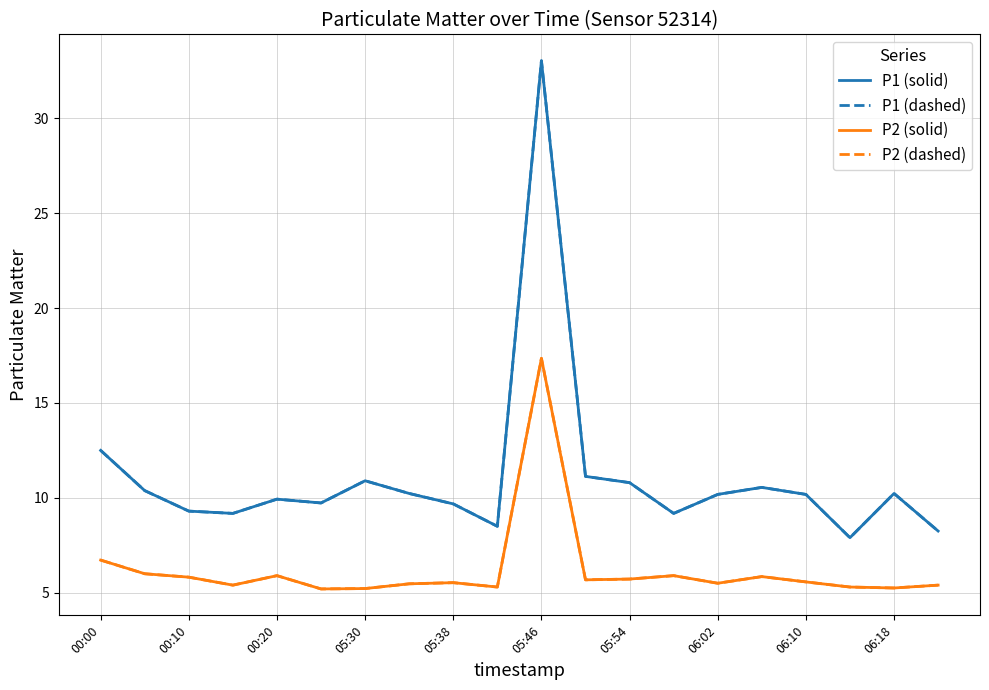

Which series has the largest range (max minus min)?

P1 (solid)